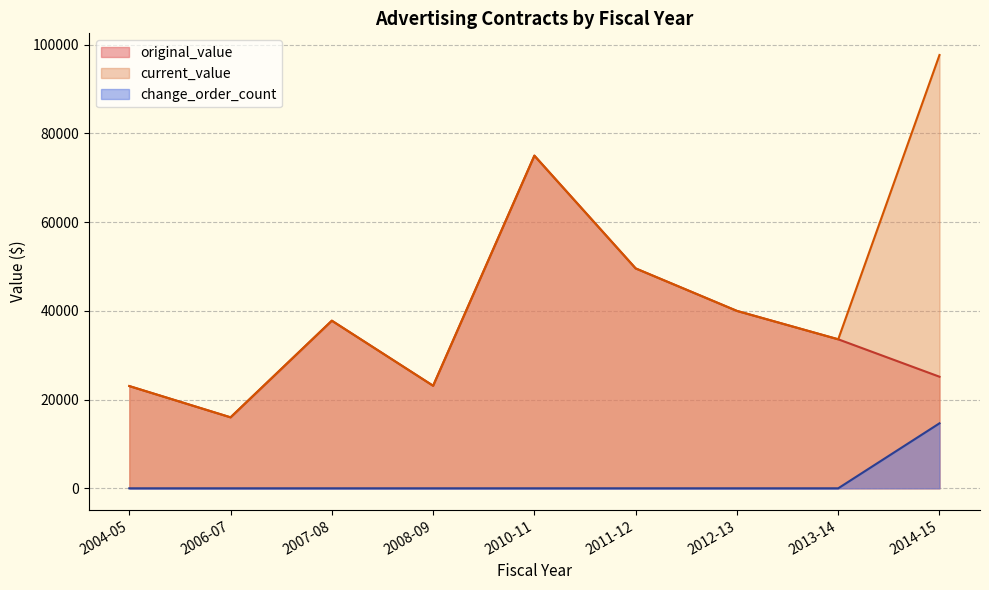

The value of original_value at 2014-15 is 25158.0. True or false?

True